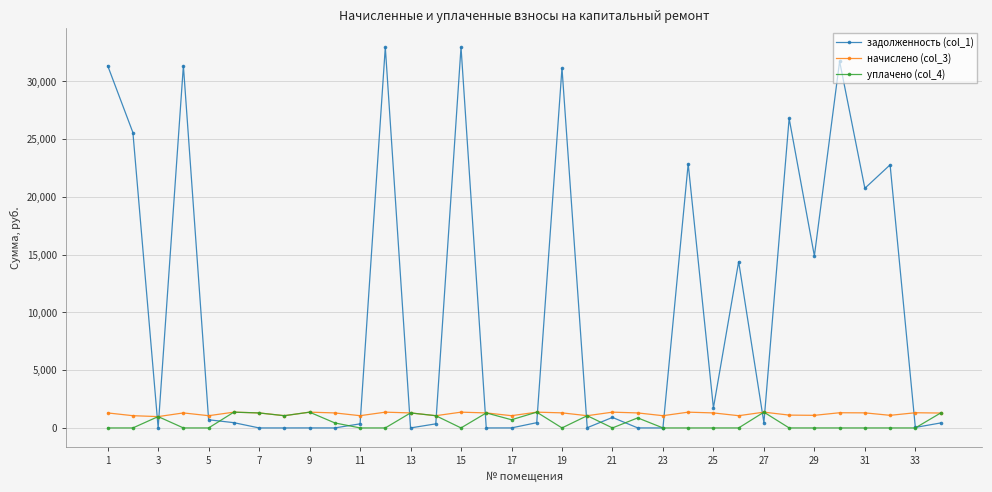

What is the maximum value shown in the chart?

32961.6